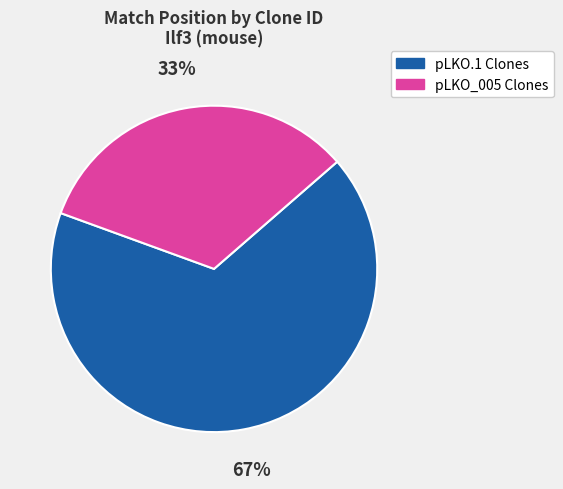

Does any single category account for the majority?

Yes